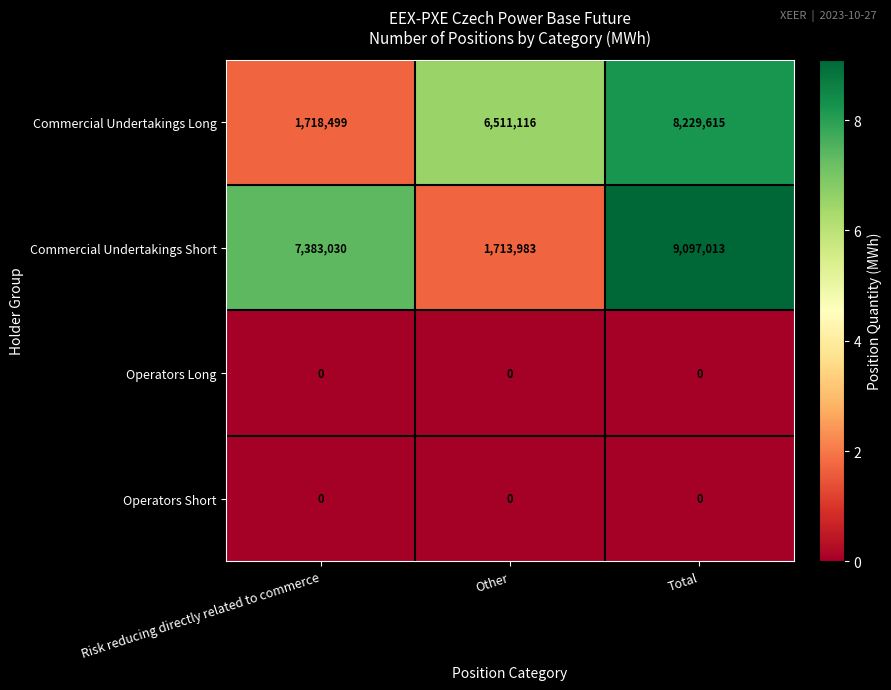

Reading left to right, extract all data points from this chart.

Commercial Undertakings Long: Risk reducing directly related to commerce=1718499	Other=6511116	Total=8229615
Commercial Undertakings Short: Risk reducing directly related to commerce=7383030	Other=1713983	Total=9097013
Operators Long: Risk reducing directly related to commerce=0	Other=0	Total=0
Operators Short: Risk reducing directly related to commerce=0	Other=0	Total=0